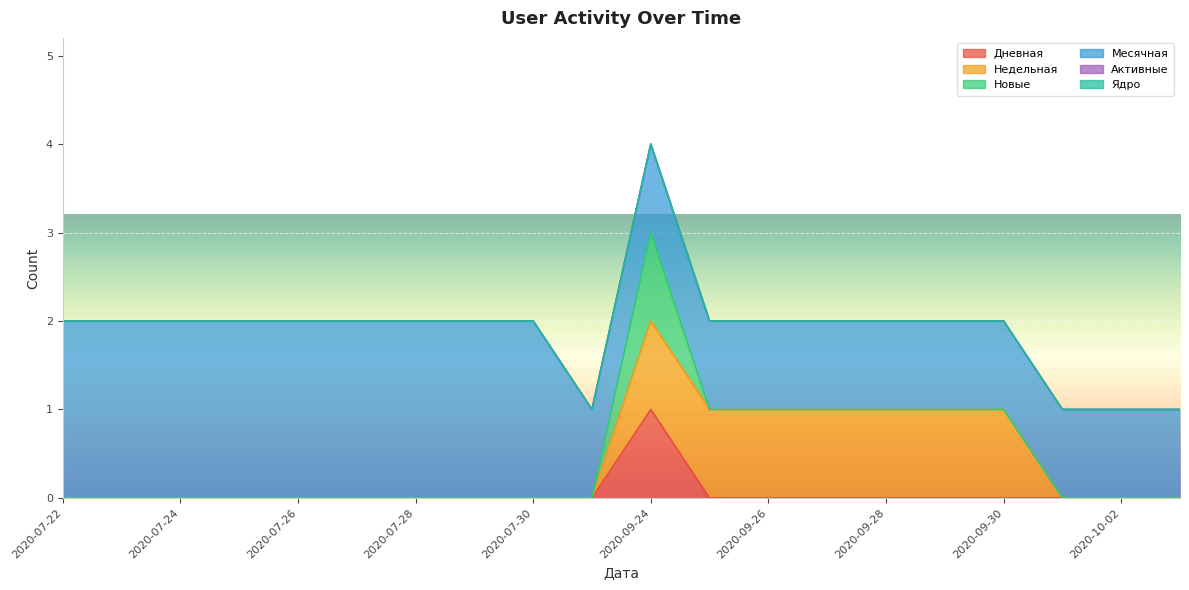

What is the label of the 14th point from the right?

2020-07-28